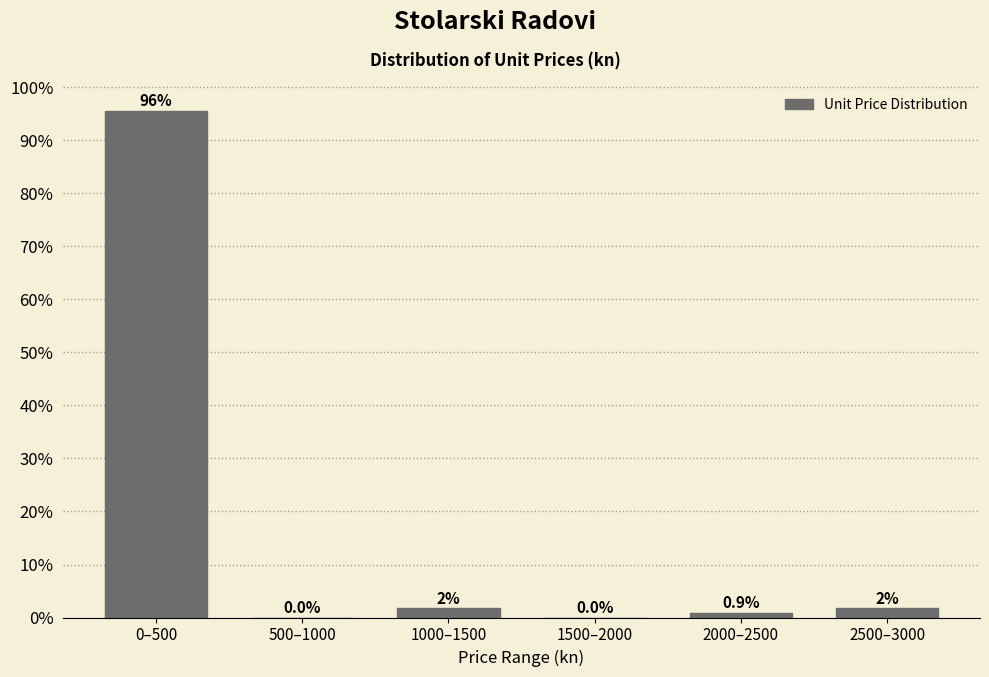

Approximately how many times larger is the value at 2000–2500 compared to 1000–1500?

0.5